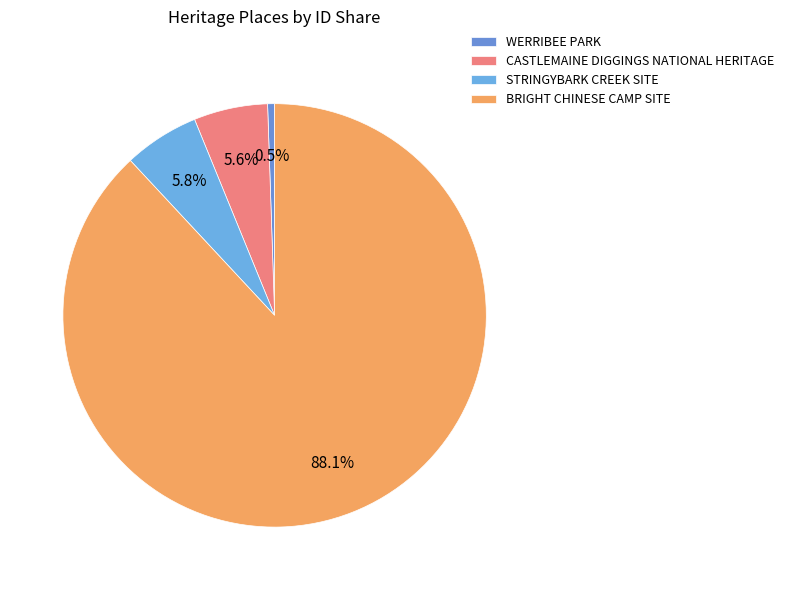

Count the number of slices in the pie.

4